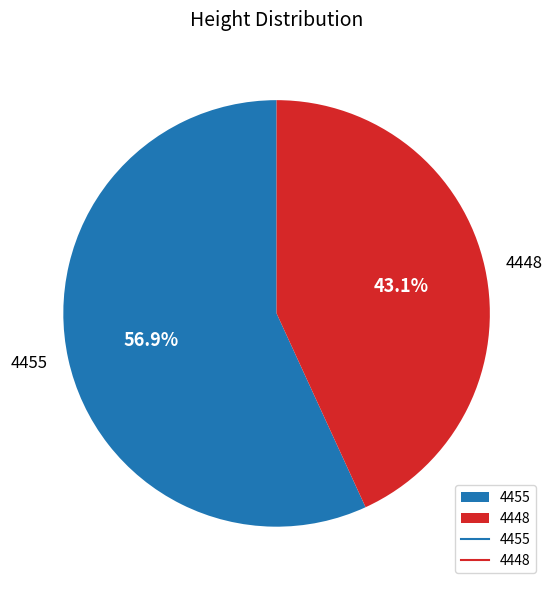

Which slice is the smallest?

4448